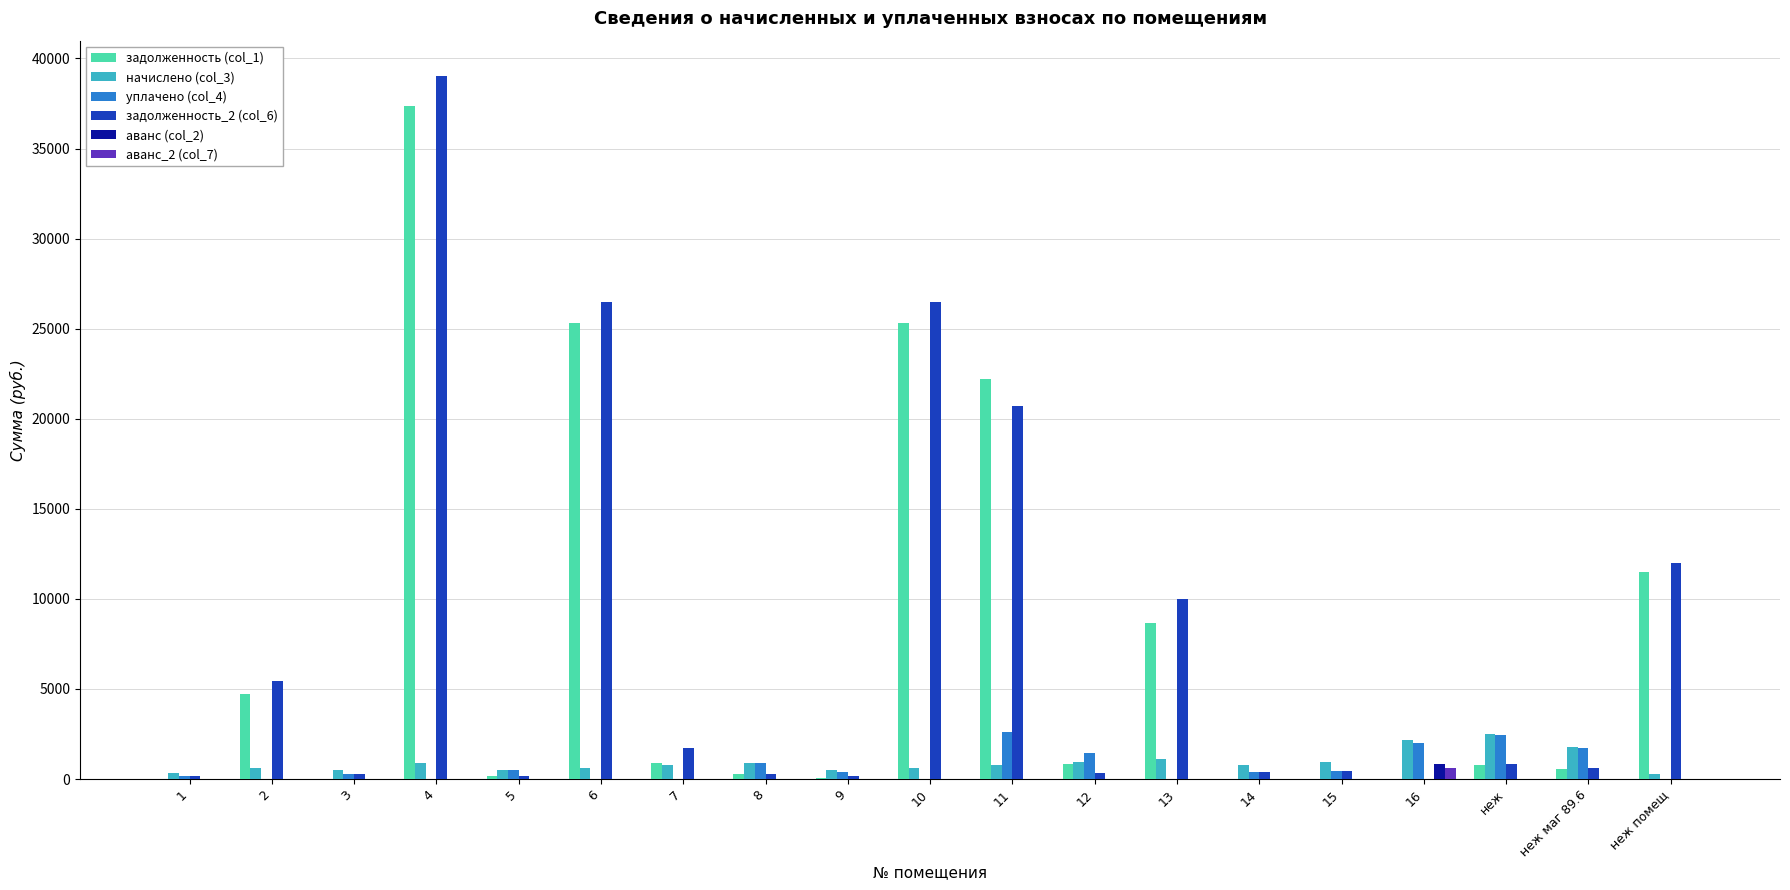

Does the chart contain stacked bars?

No